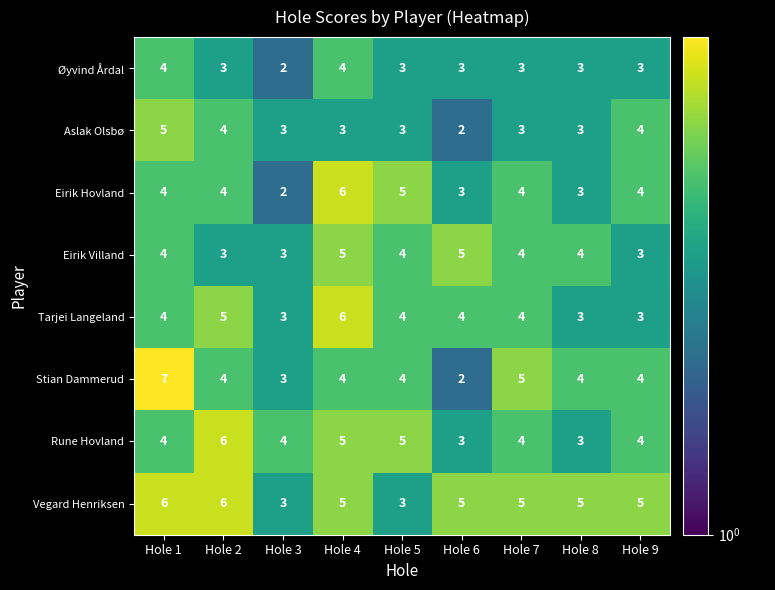

The value of Tarjei Langeland at Hole 9 is 4. True or false?

False